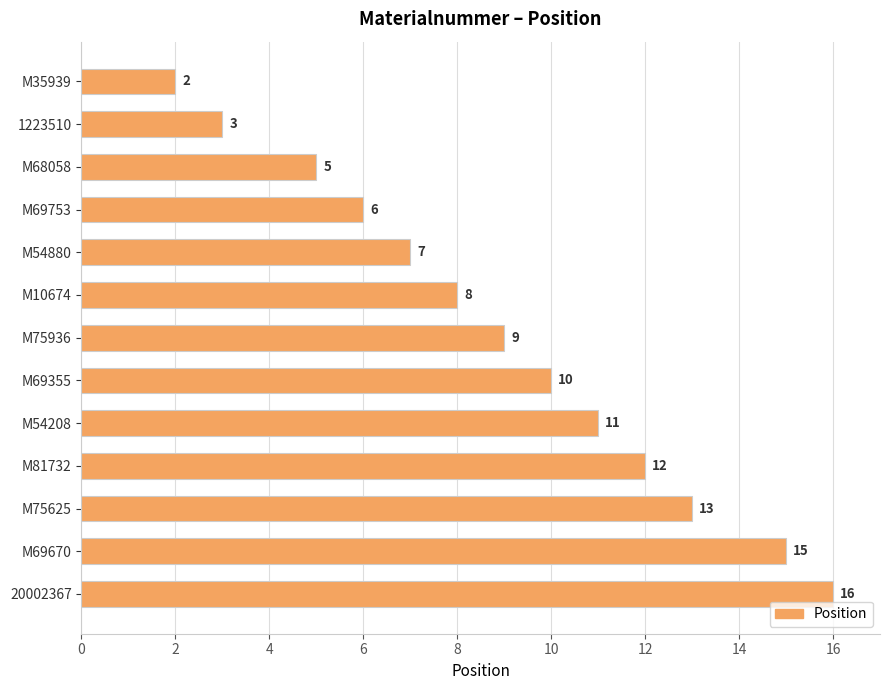

The chart shows a value of 13 at M75625. True or false?

True